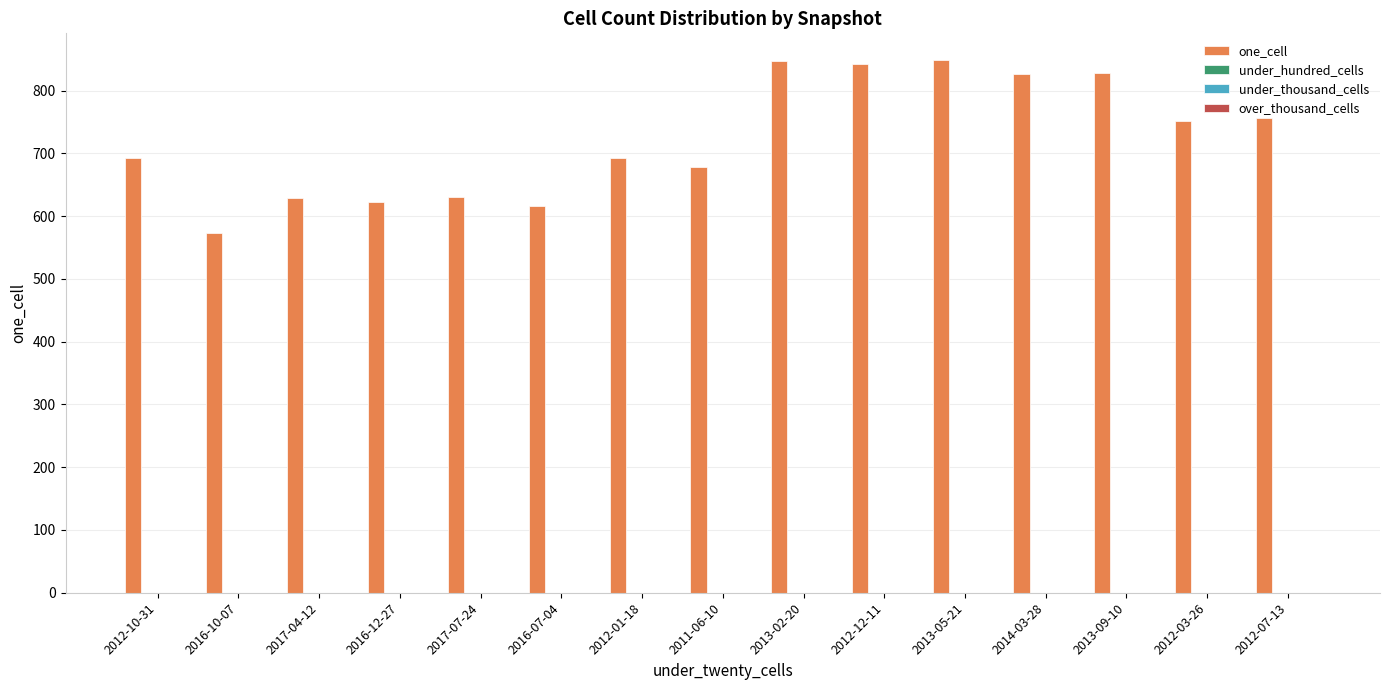

What is the value of the 5th bar from the left?

631